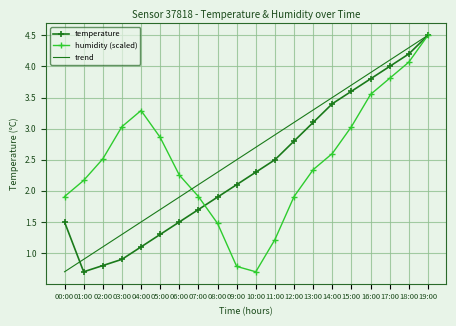

What is the approximate value of temperature at 01:00?

0.7